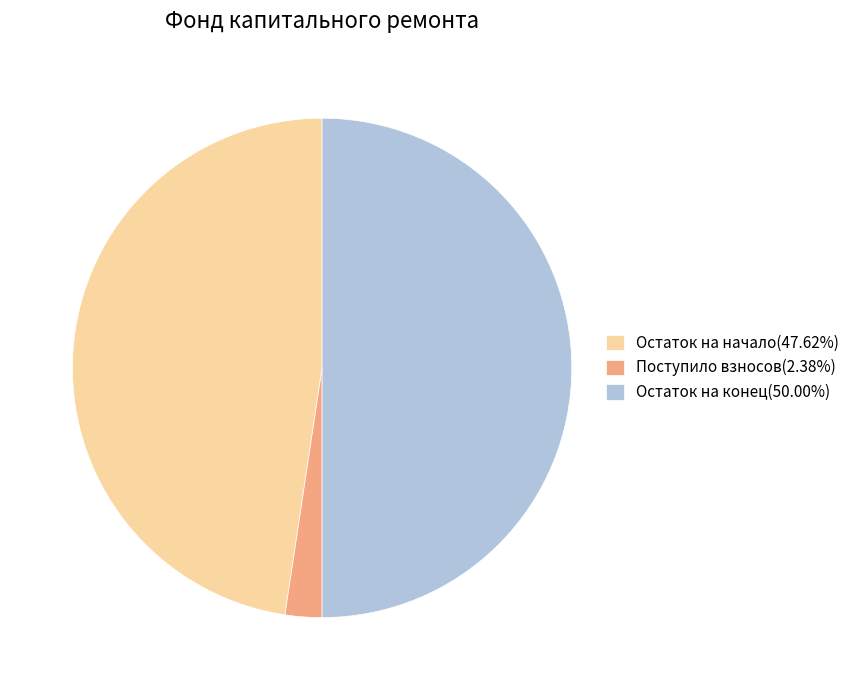

Does Поступило взносов(2.38%) account for over 50% of the chart?

No